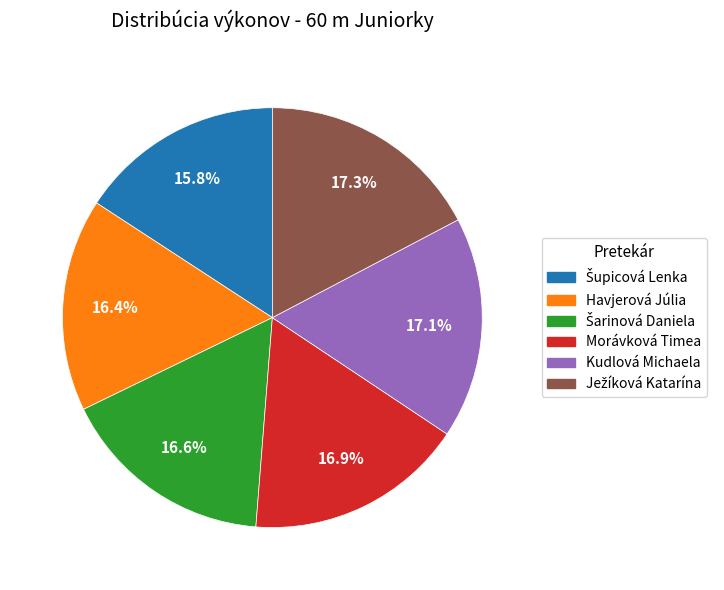

Is there any slice that represents more than half of the pie?

No